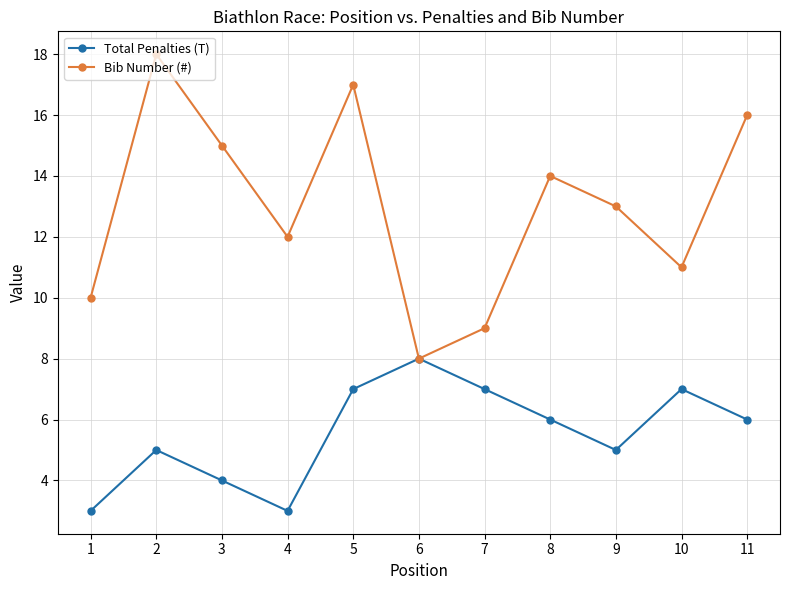

What is the value of the Bib Number (#) point at the 4th from the left?

12